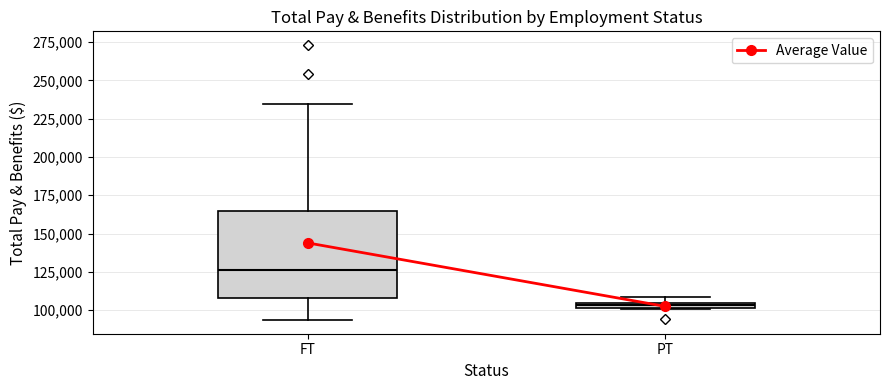

Comparing the boxes themselves (not the whiskers), which one is the tallest?

FT